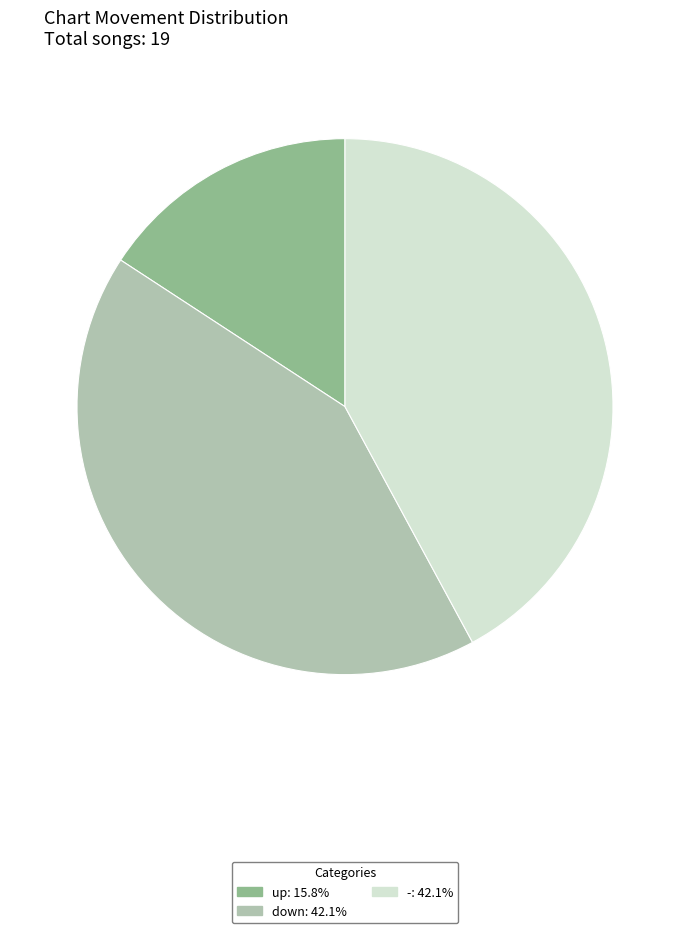

Approximately how many times larger is the value at up compared to -?

0.4